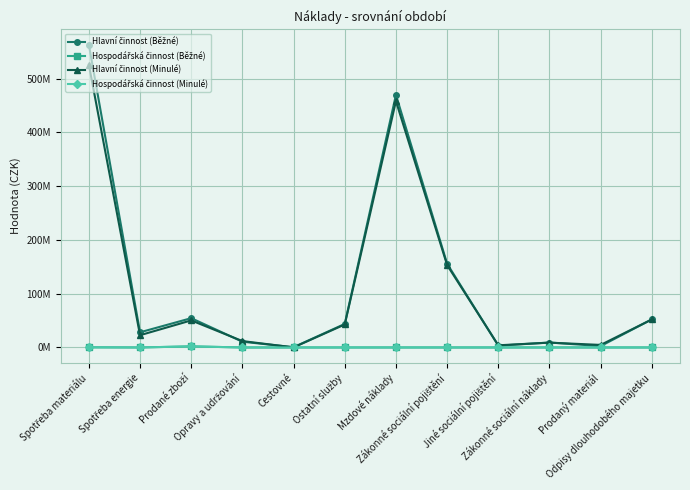

Which series has the largest range (max minus min)?

Hlavní činnost (Běžné)